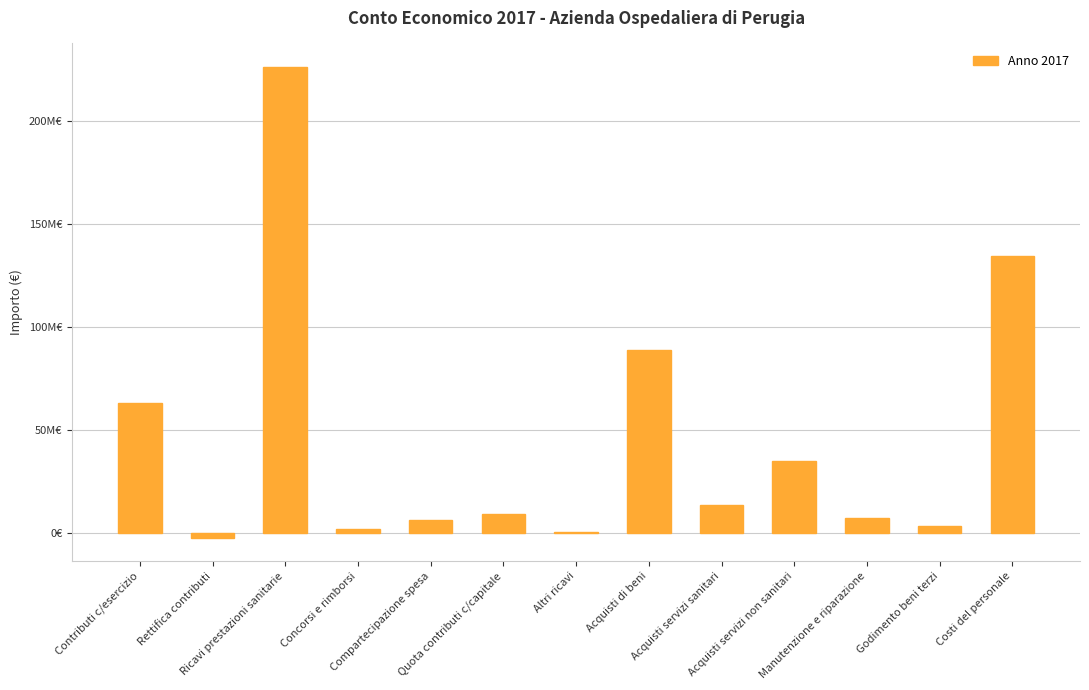

What position from the left is Acquisti servizi sanitari?

9